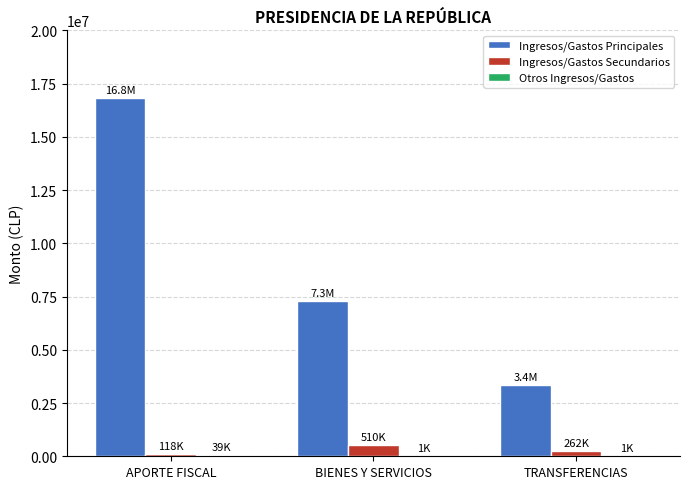

At which category does the chart reach its peak across all series?

APORTE FISCAL